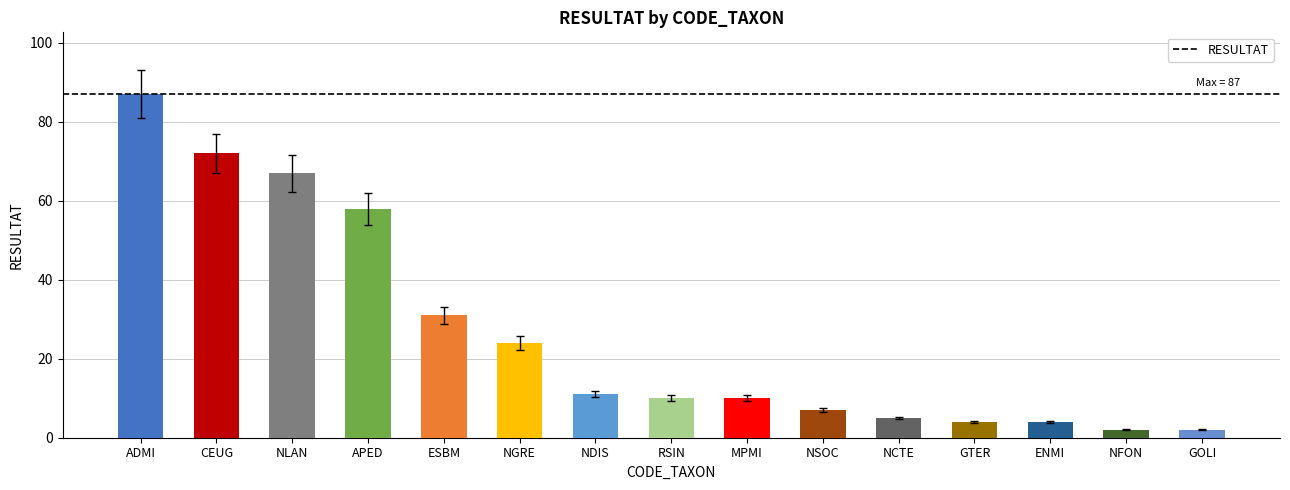

The value at GOLI is 2. True or false?

True